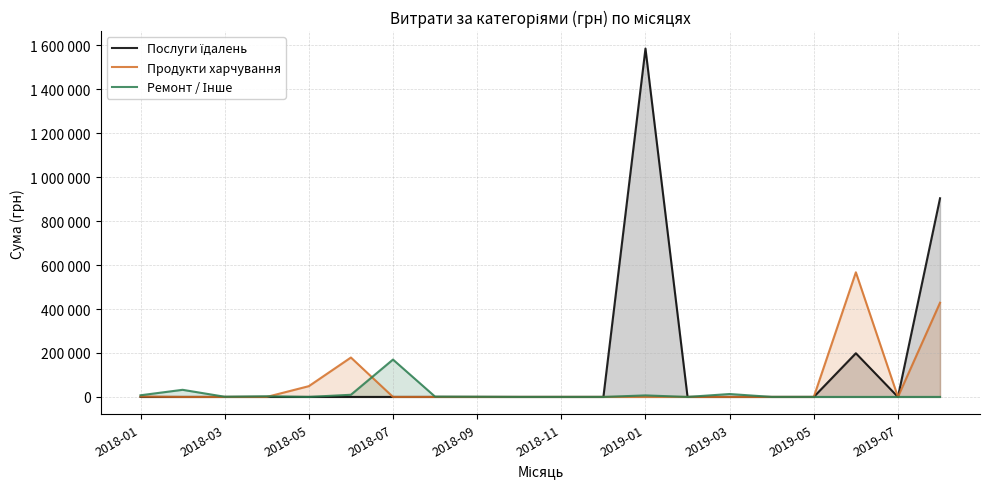

List the series in order of their overall mean, highest first.

Послуги їдалень, Продукти харчування, Ремонт / Інше